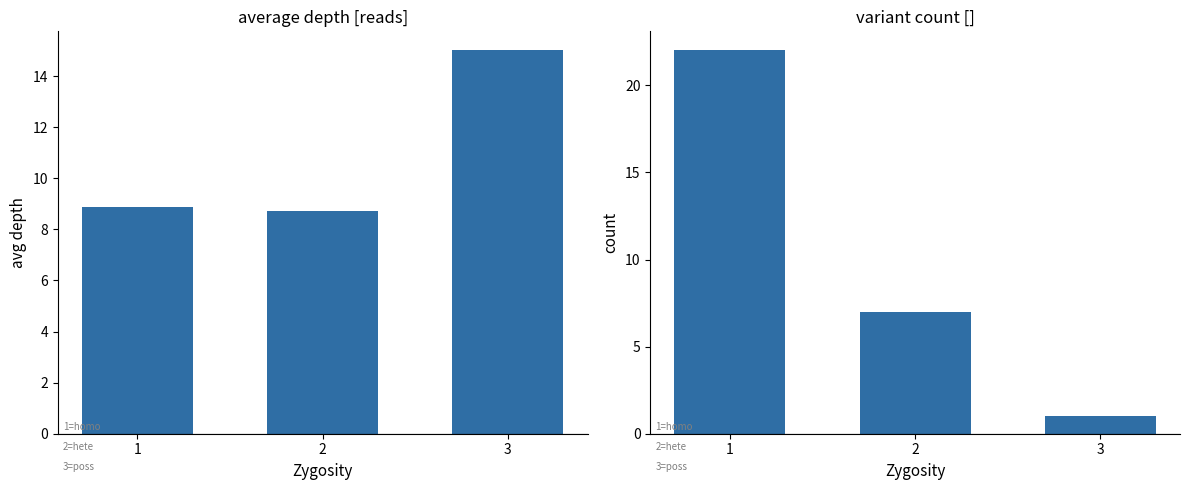

Which label corresponds to the smallest value in the chart?

3